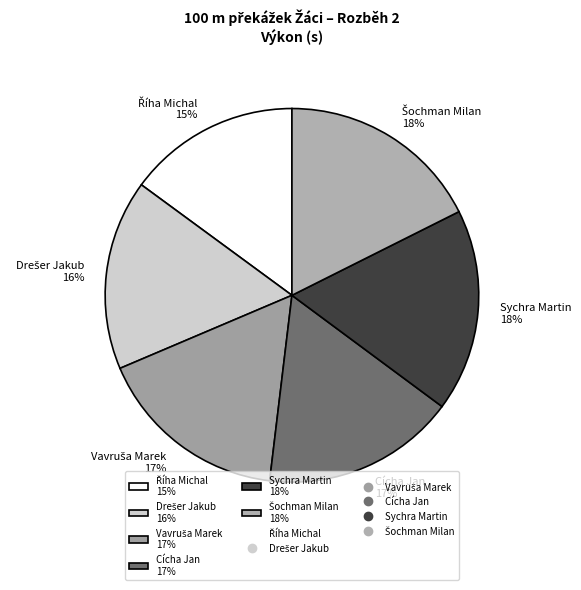

To the nearest percent, what is the difference between the largest and smallest slice percentages?

3%